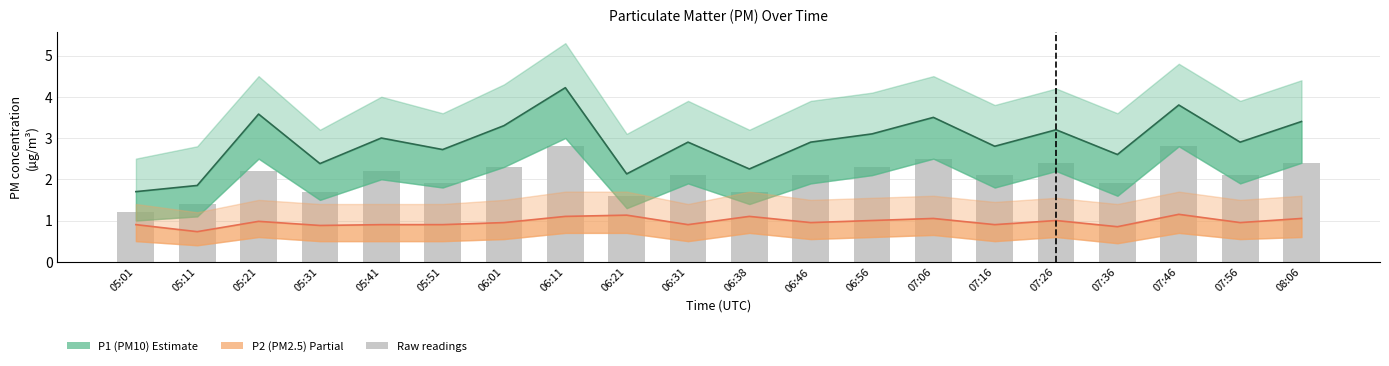

What is the label of the 5th bar from the right?

07:26